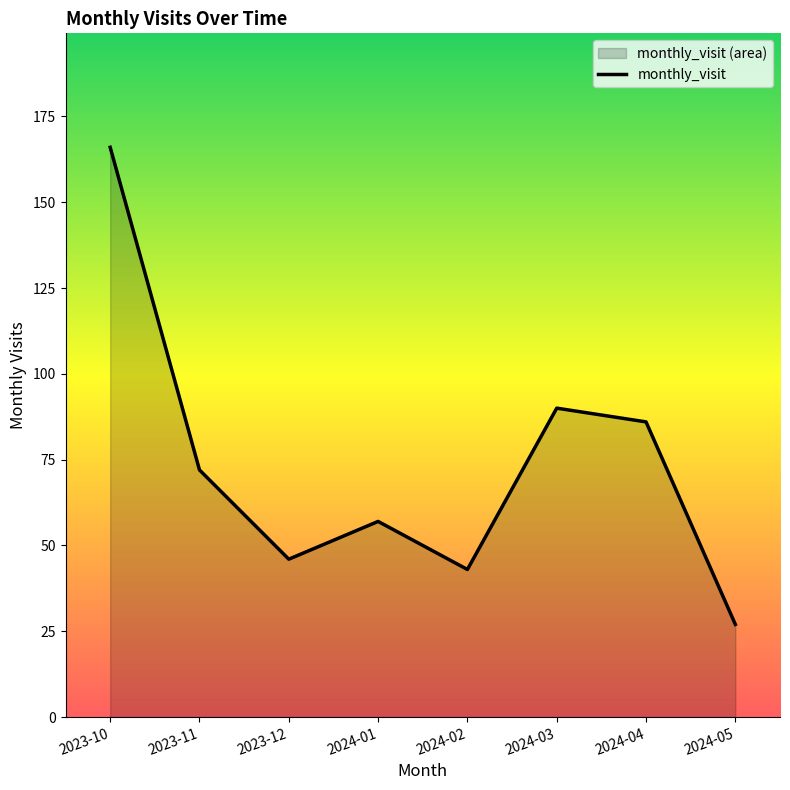

How many lines are shown in the chart?

1